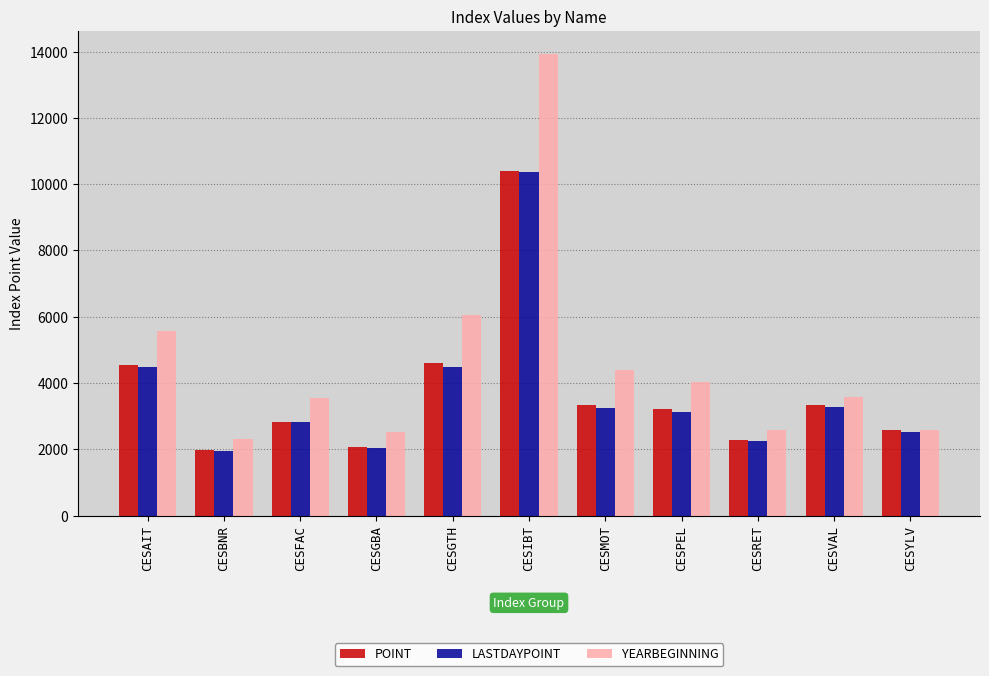

What is the value of the POINT bar at the 7th from the left?

3332.2